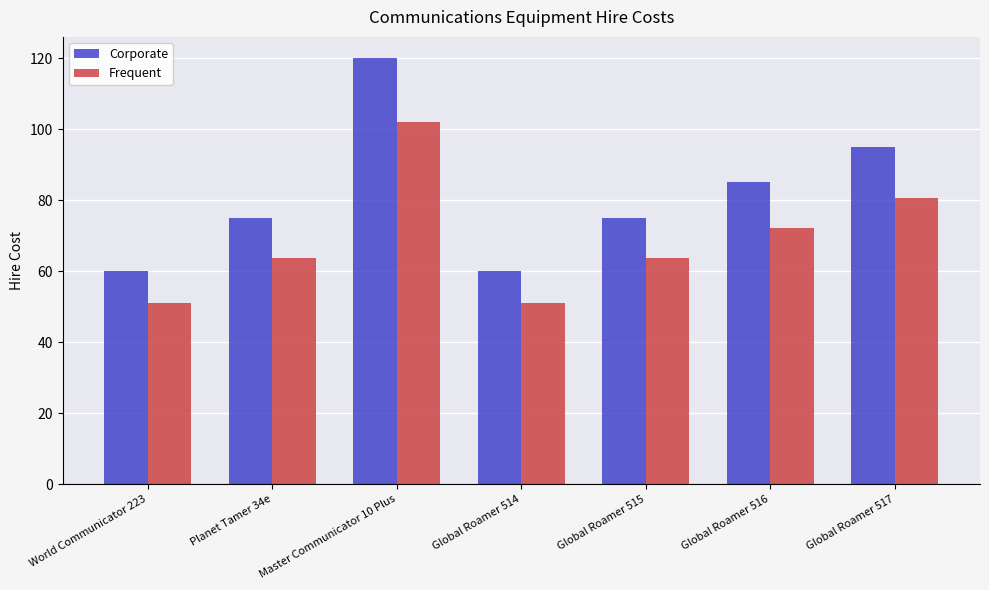

Is it true that Corporate equals 82.0 at Global Roamer 514?

False